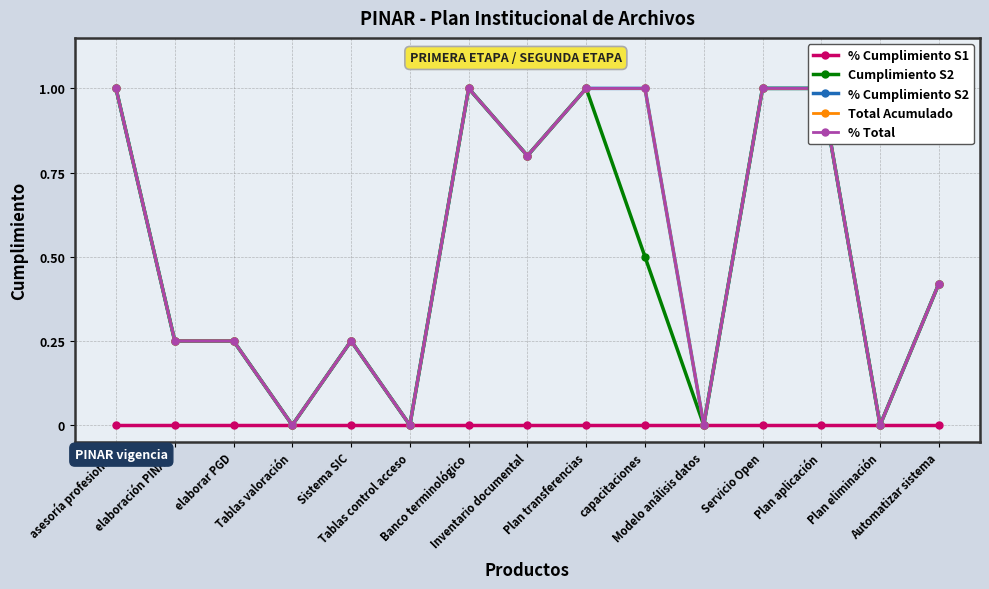

Which category has the lowest value in the % Total series?

Tablas valoración